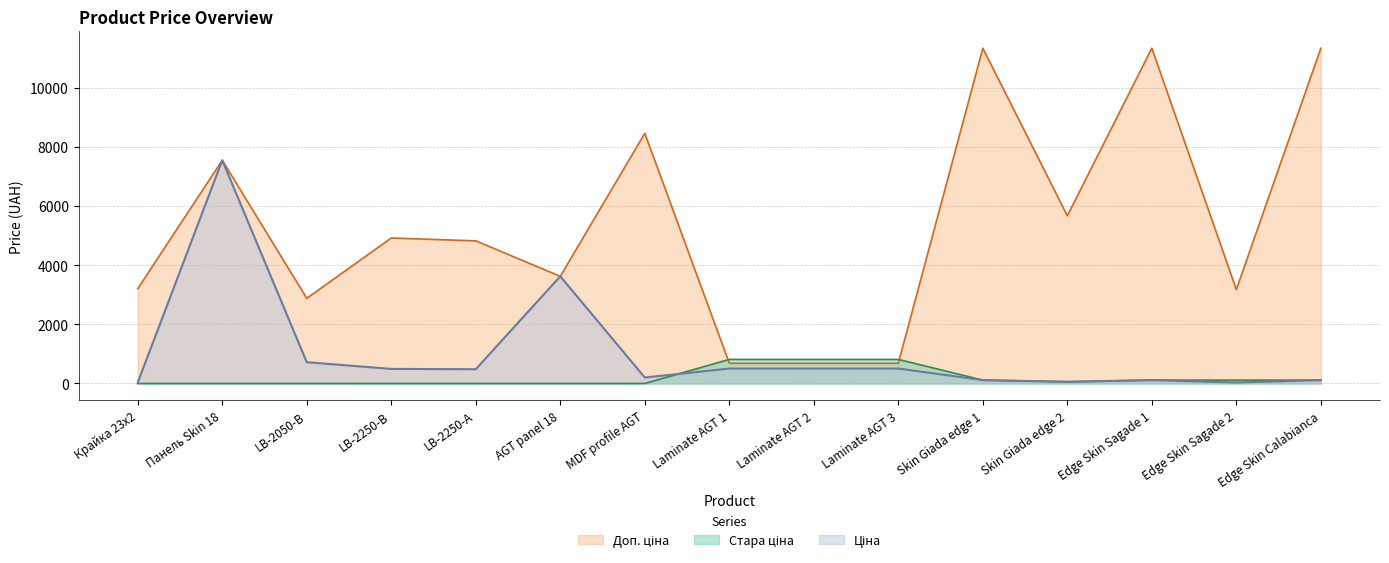

What is the difference between the highest and lowest values at Skin Giada edge 2?

5610.3